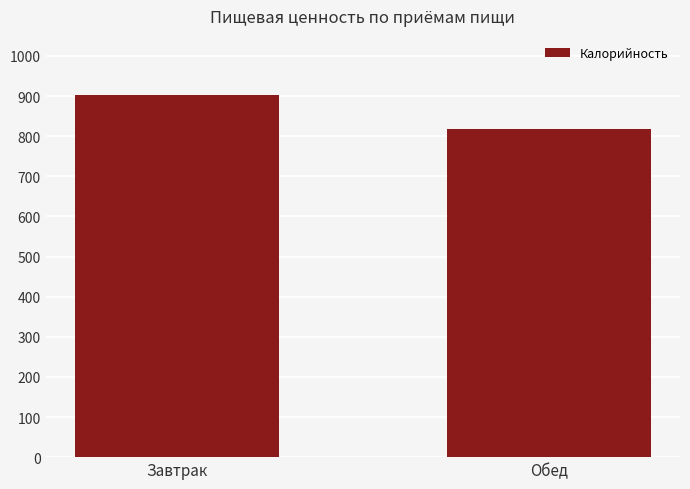

Reading left to right, what are all the values shown in this chart?

903.9	817.9